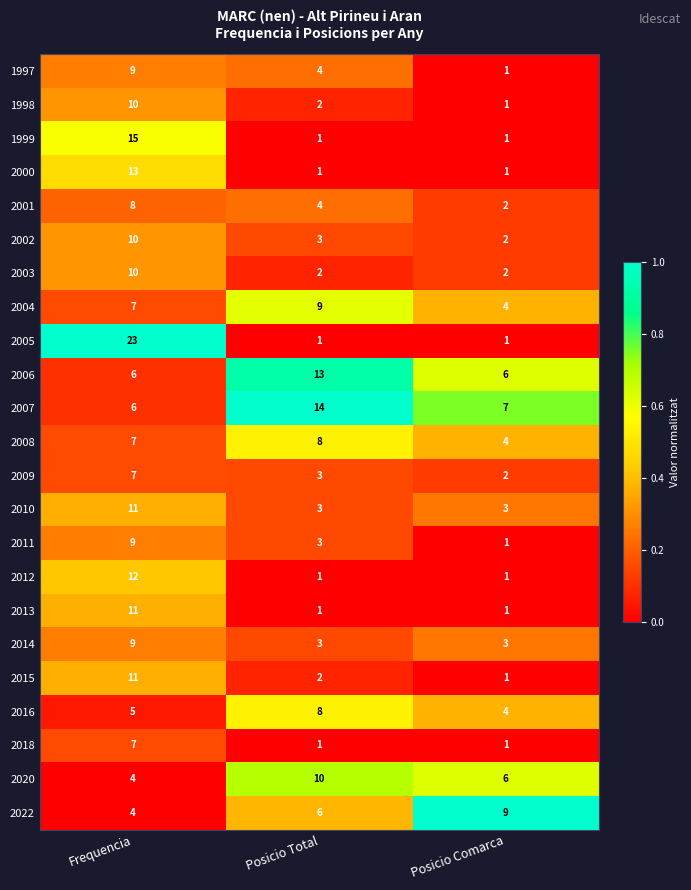

Which label corresponds to the largest value in the chart?

Frequencia